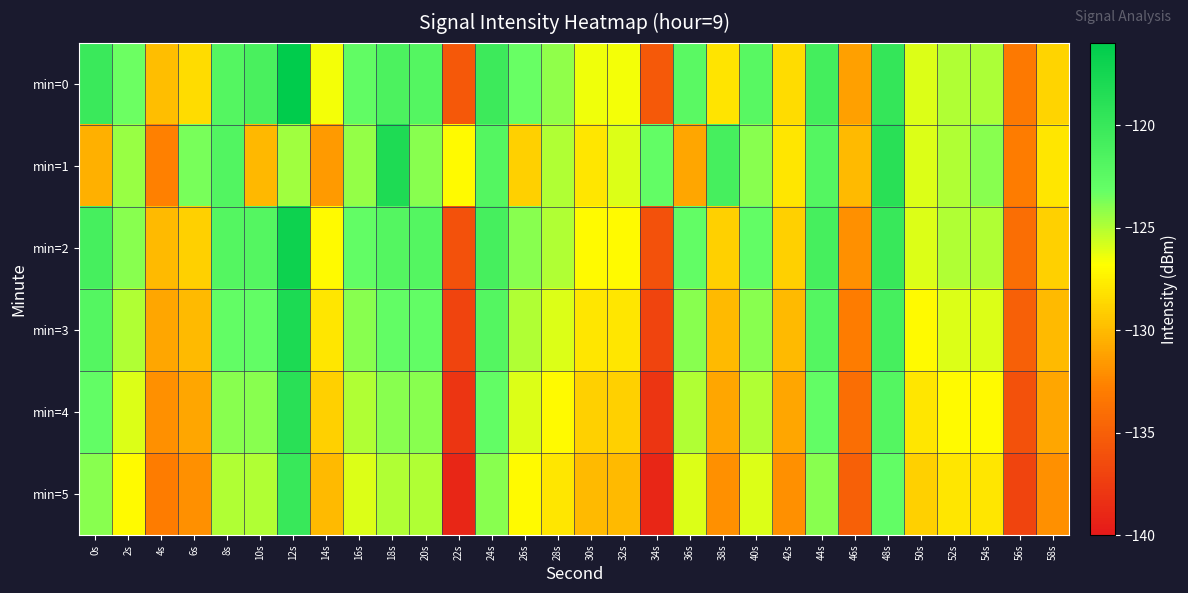

Reading left to right, list all the values displayed in this chart.

min=0: 0s=-120.1	2s=-123.3	4s=-129.8	6s=-128.4	8s=-121.9	10s=-121.2	12s=-116.1	14s=-126.5	16s=-122.9	18s=-121.4	20s=-122.0	22s=-135.5	24s=-120.3	26s=-123.3	28s=-124.2	30s=-126.4	32s=-126.6	34s=-135.4	36s=-122.4	38s=-128.1	40s=-122.3	42s=-128.4	44s=-120.9	46s=-131.2	48s=-119.7	50s=-126.0	52s=-125.0	54s=-124.9	56s=-133.2	58s=-128.8
min=1: 0s=-130.5	2s=-124.4	4s=-132.7	6s=-123.6	8s=-121.9	10s=-130.1	12s=-124.6	14s=-131.5	16s=-124.3	18s=-118.2	20s=-124.0	22s=-127.0	24s=-122.0	26s=-129.0	28s=-125.0	30s=-128.0	32s=-126.0	34s=-123.0	36s=-131.0	38s=-121.0	40s=-124.0	42s=-128.0	44s=-122.0	46s=-130.0	48s=-119.0	50s=-126.0	52s=-125.0	54s=-124.0	56s=-133.0	58s=-128.0
min=2: 0s=-121.0	2s=-124.0	4s=-130.0	6s=-129.0	8s=-122.0	10s=-122.0	12s=-117.0	14s=-127.0	16s=-123.0	18s=-122.0	20s=-122.0	22s=-136.0	24s=-121.0	26s=-124.0	28s=-125.0	30s=-127.0	32s=-127.0	34s=-136.0	36s=-123.0	38s=-129.0	40s=-123.0	42s=-129.0	44s=-121.0	46s=-132.0	48s=-120.0	50s=-126.0	52s=-125.0	54s=-125.0	56s=-134.0	58s=-129.0
min=3: 0s=-122.0	2s=-125.0	4s=-131.0	6s=-130.0	8s=-123.0	10s=-123.0	12s=-118.0	14s=-128.0	16s=-124.0	18s=-123.0	20s=-123.0	22s=-137.0	24s=-122.0	26s=-125.0	28s=-126.0	30s=-128.0	32s=-128.0	34s=-137.0	36s=-124.0	38s=-130.0	40s=-124.0	42s=-130.0	44s=-122.0	46s=-133.0	48s=-121.0	50s=-127.0	52s=-126.0	54s=-126.0	56s=-135.0	58s=-130.0
min=4: 0s=-123.0	2s=-126.0	4s=-132.0	6s=-131.0	8s=-124.0	10s=-124.0	12s=-119.0	14s=-129.0	16s=-125.0	18s=-124.0	20s=-124.0	22s=-138.0	24s=-123.0	26s=-126.0	28s=-127.0	30s=-129.0	32s=-129.0	34s=-138.0	36s=-125.0	38s=-131.0	40s=-125.0	42s=-131.0	44s=-123.0	46s=-134.0	48s=-122.0	50s=-128.0	52s=-127.0	54s=-127.0	56s=-136.0	58s=-131.0
min=5: 0s=-124.0	2s=-127.0	4s=-133.0	6s=-132.0	8s=-125.0	10s=-125.0	12s=-120.0	14s=-130.0	16s=-126.0	18s=-125.0	20s=-125.0	22s=-139.0	24s=-124.0	26s=-127.0	28s=-128.0	30s=-130.0	32s=-130.0	34s=-139.0	36s=-126.0	38s=-132.0	40s=-126.0	42s=-132.0	44s=-124.0	46s=-135.0	48s=-123.0	50s=-129.0	52s=-128.0	54s=-128.0	56s=-137.0	58s=-132.0